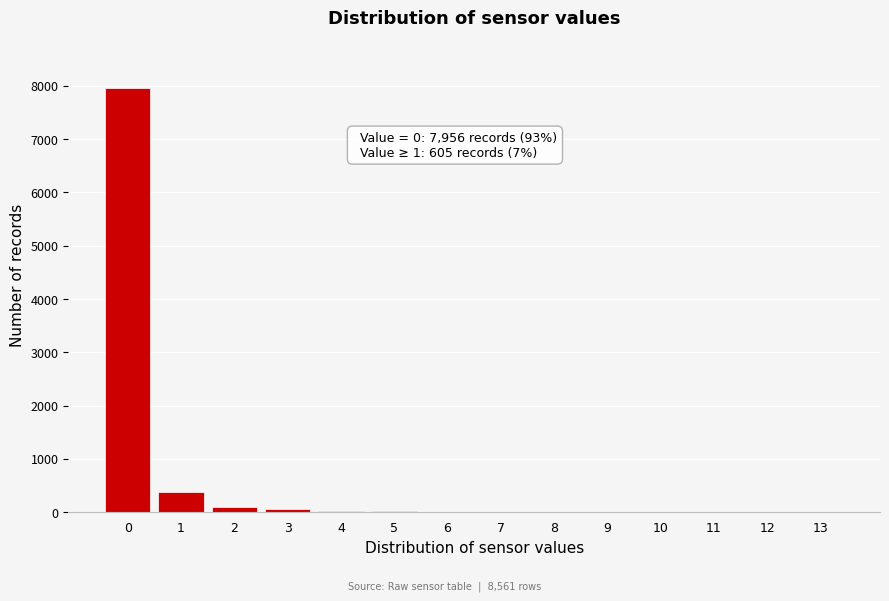

What is the greatest value displayed?

7956